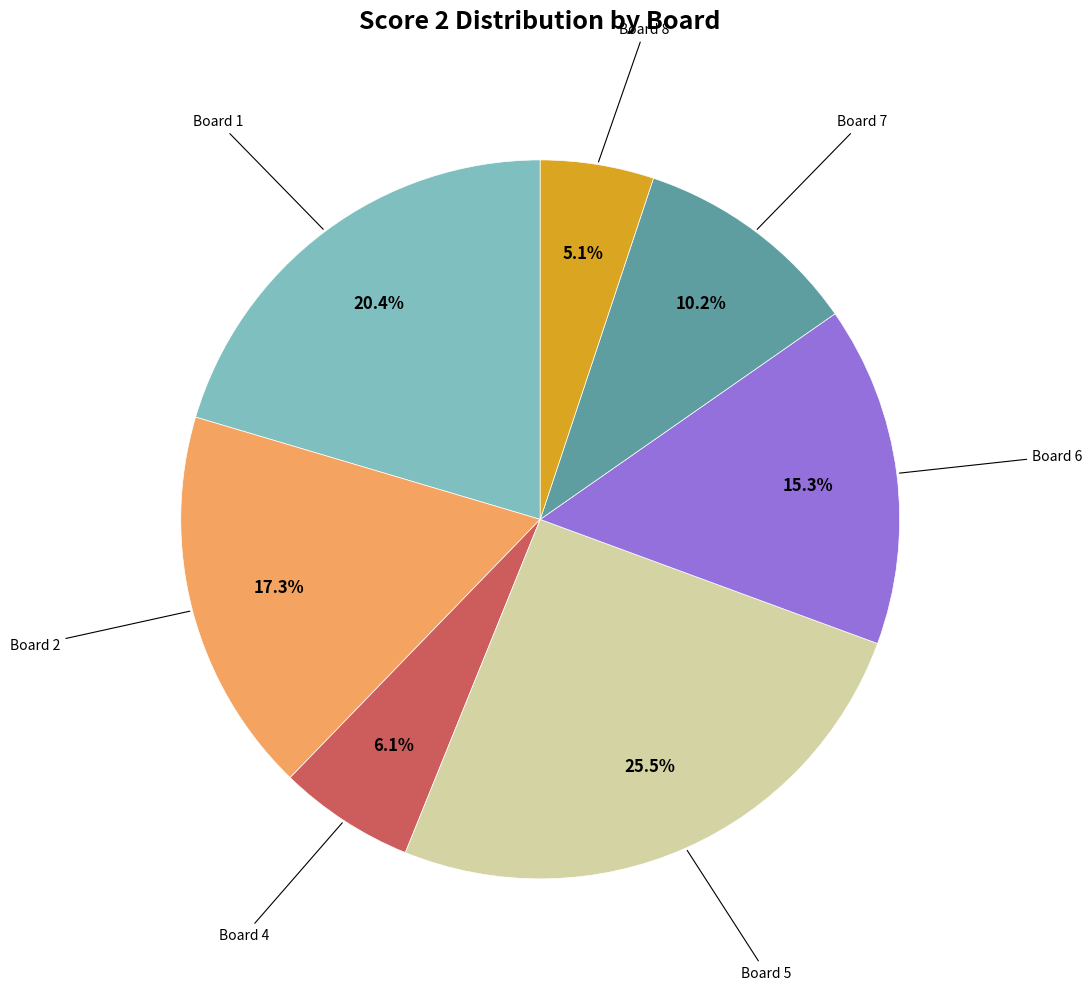

Is there any slice that represents more than half of the pie?

No